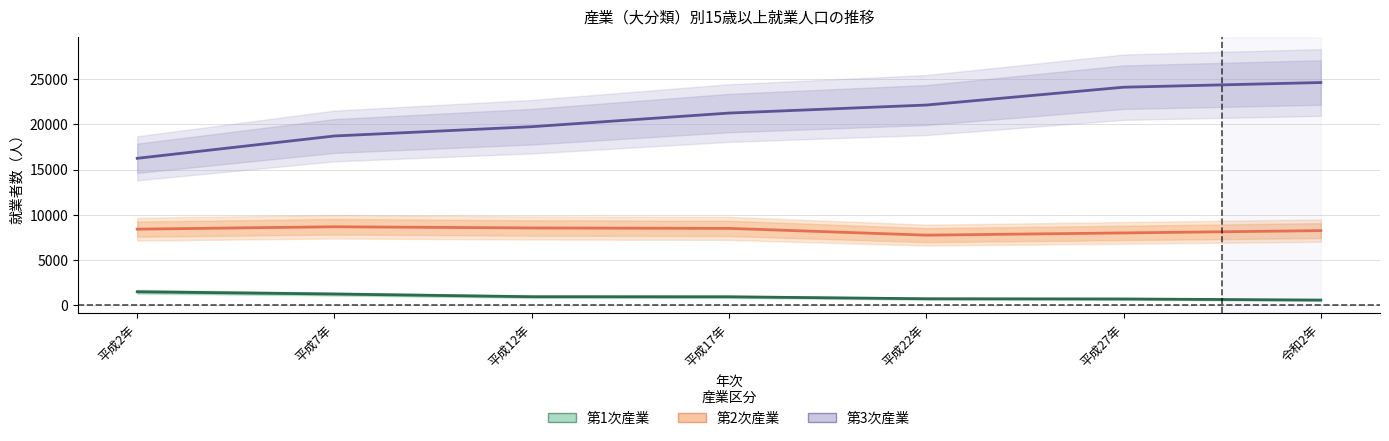

Which series changed the most between 平成2年 and 平成7年?

第3次産業